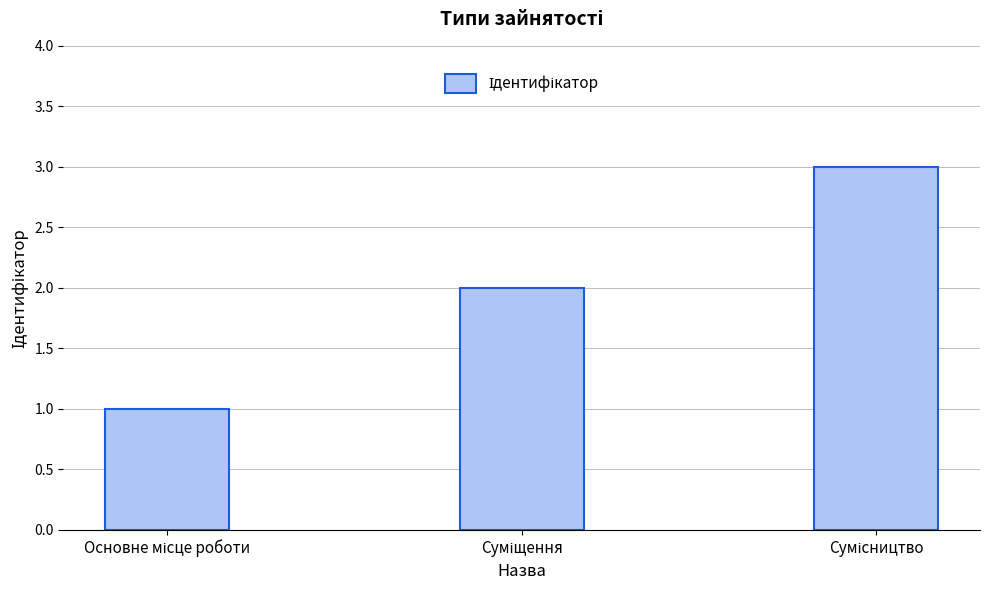

How many series are shown in this chart?

1